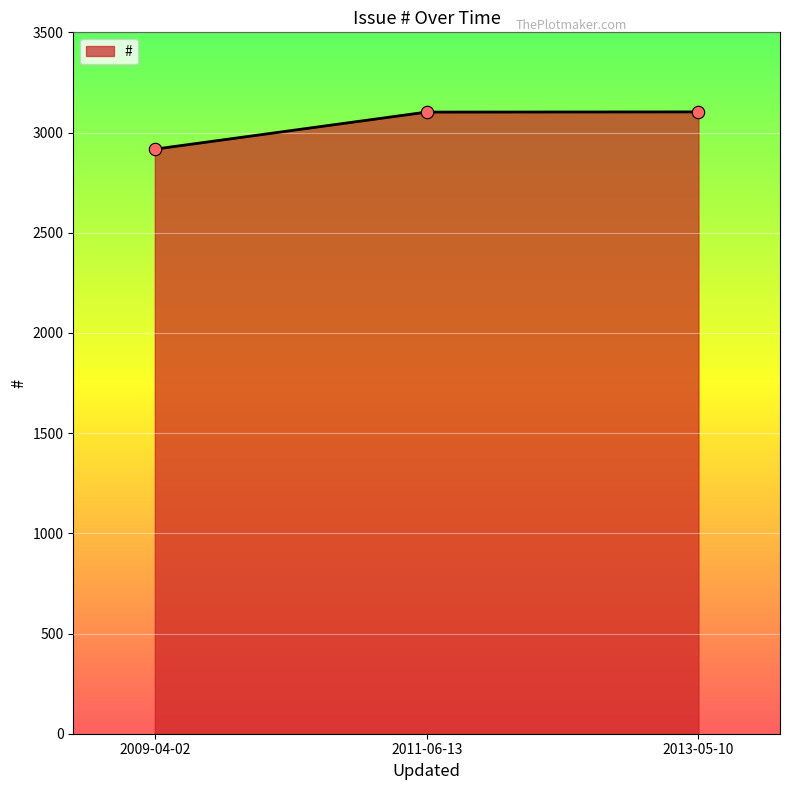

Which has a higher value, 2011-06-13 or 2009-04-02?

2011-06-13